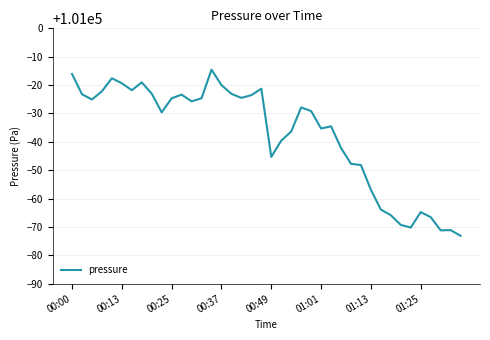

What is the minimum value shown in the chart?

100926.9